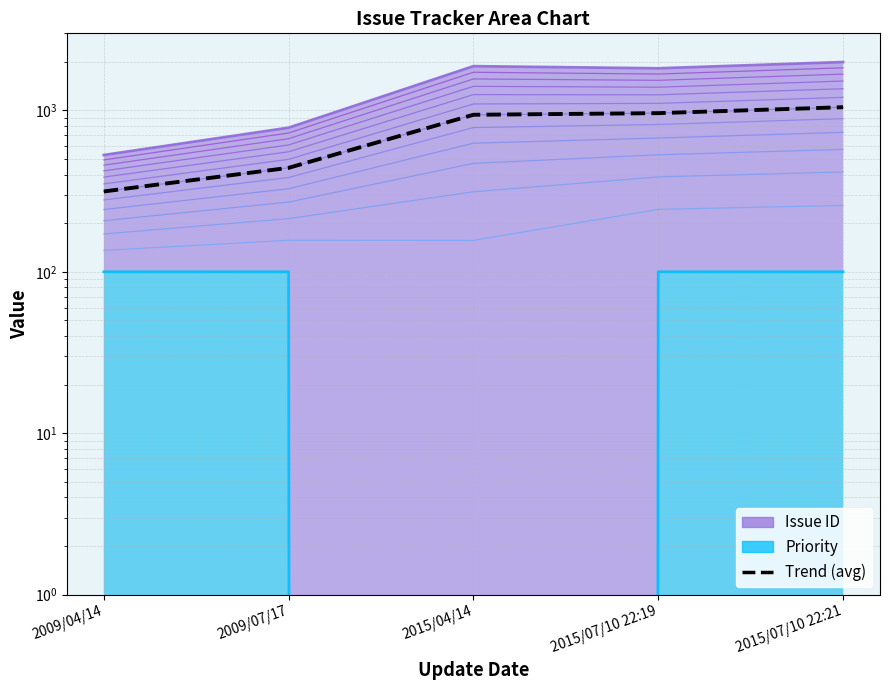

What is the total value across all series at 2009/07/17?

1478.2